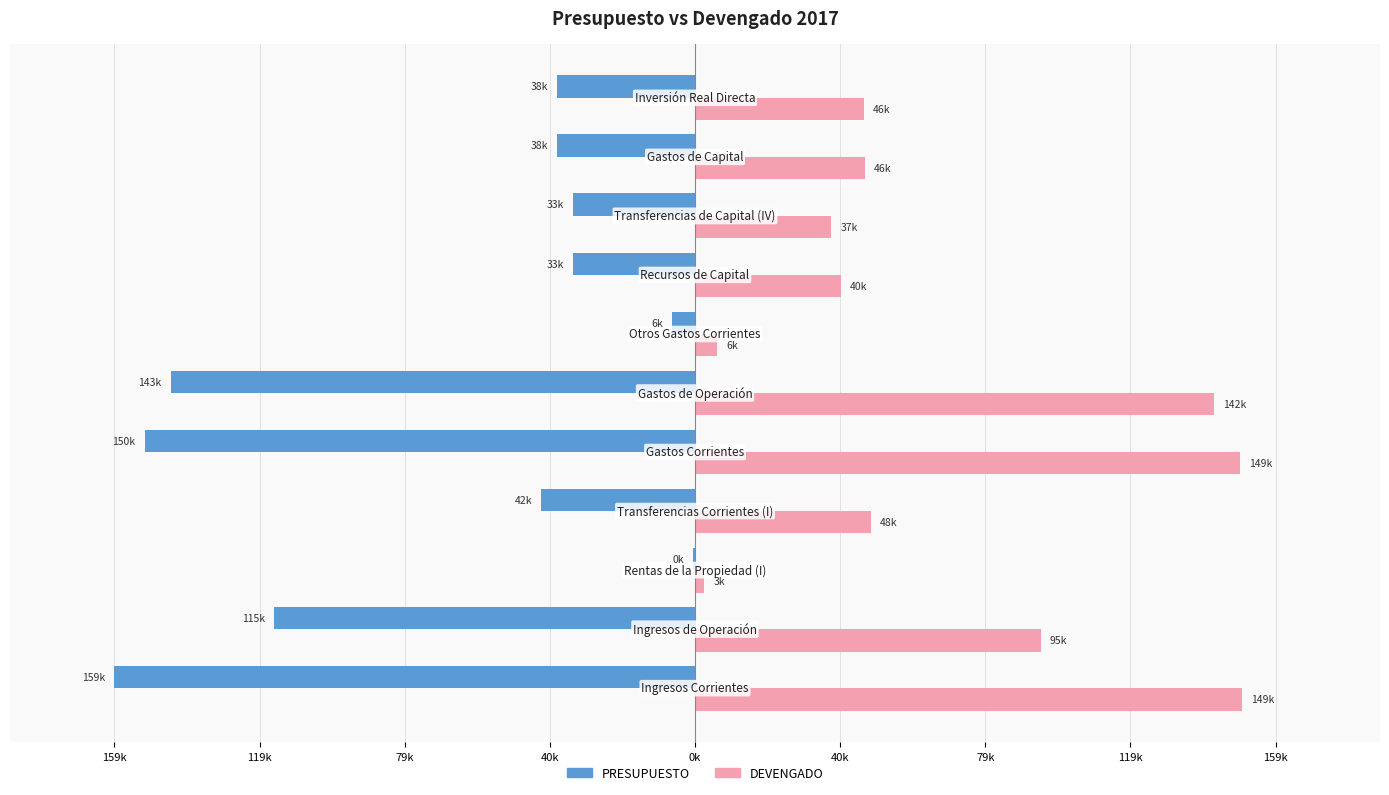

List the series in order of their overall mean, lowest first.

PRESUPUESTO, DEVENGADO